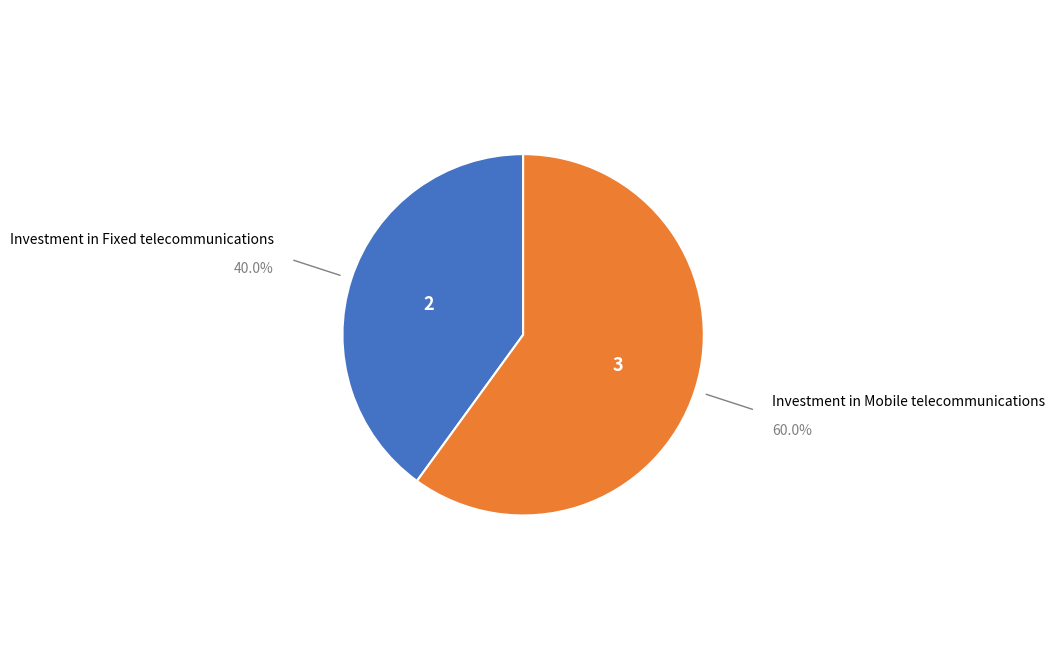

Is there any slice that represents more than half of the pie?

Yes